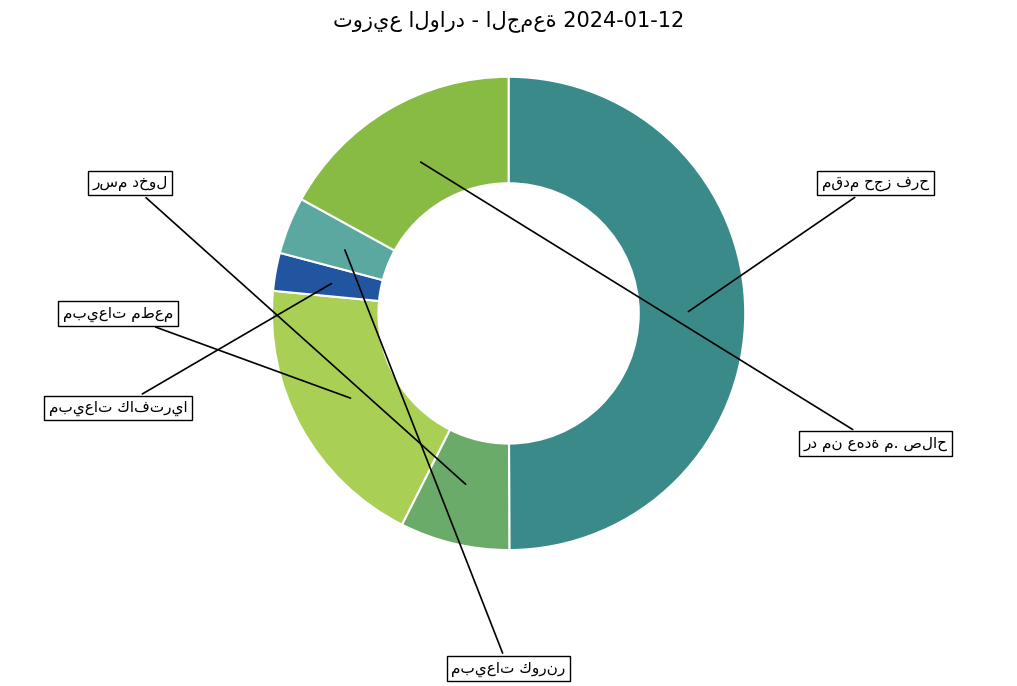

What portion of the pie excludes مبيعات مطعم?

80.9%